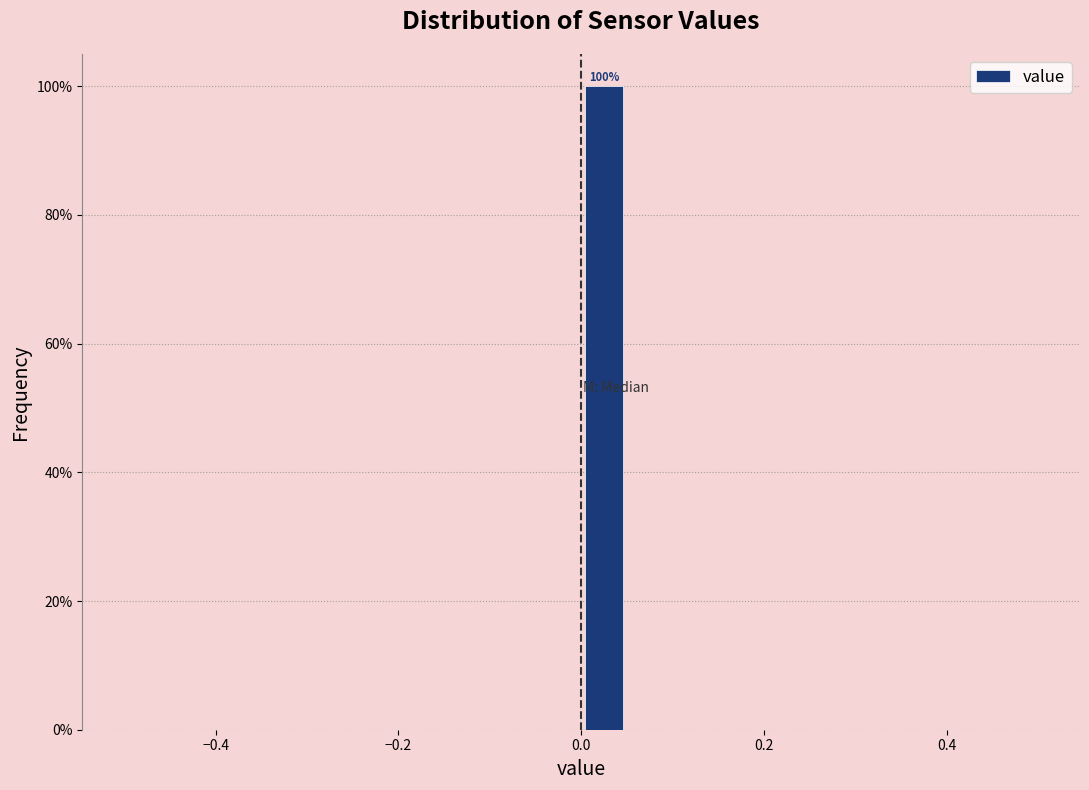

Around what value on the x-axis is the tallest bar? Give the approximate position of its centre, as read against the axis.

0.02